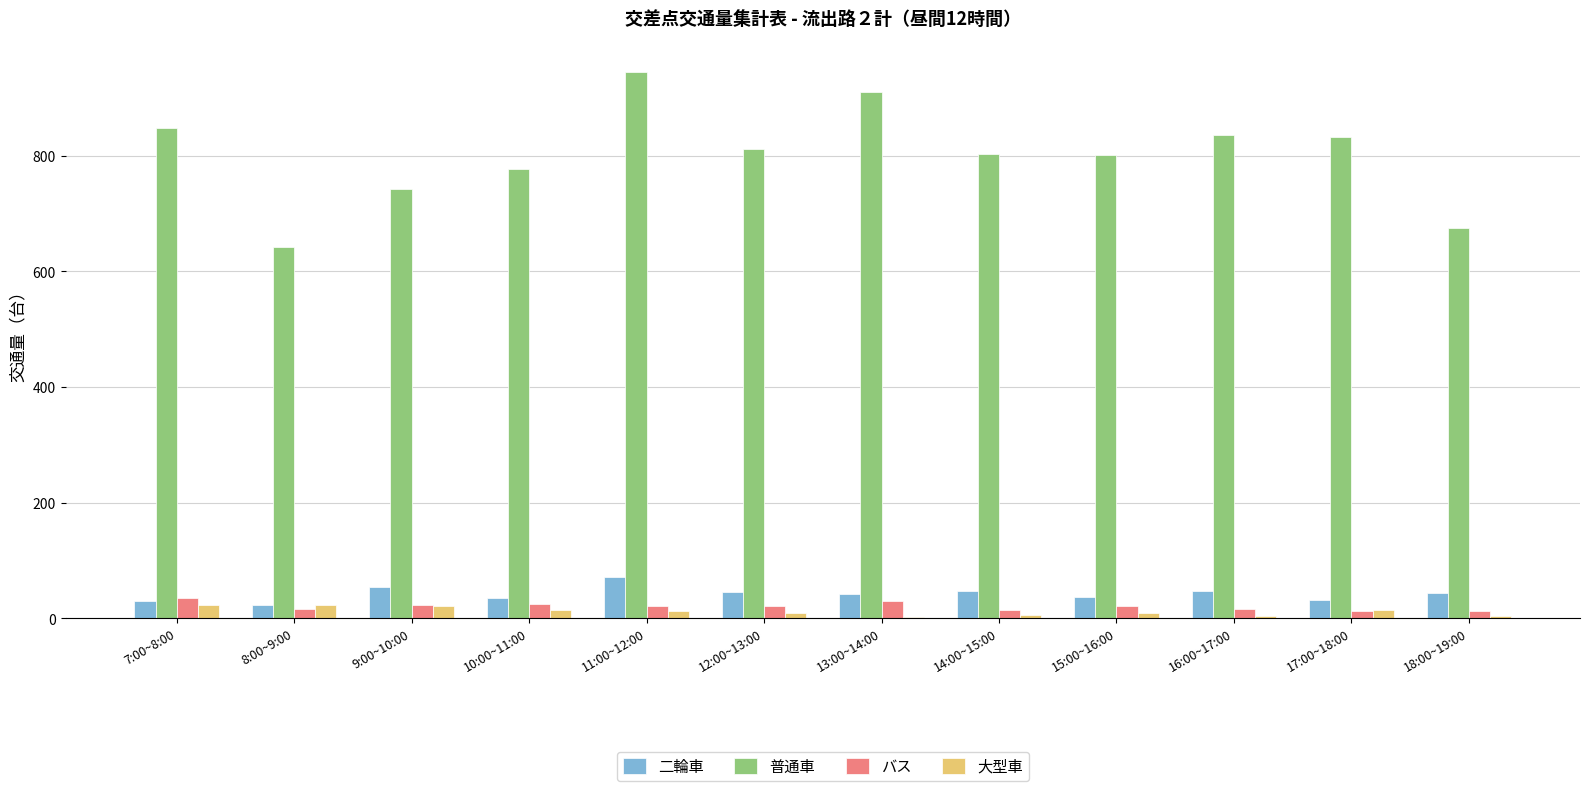

At which category is the sum across all series the highest?

11:00~12:00